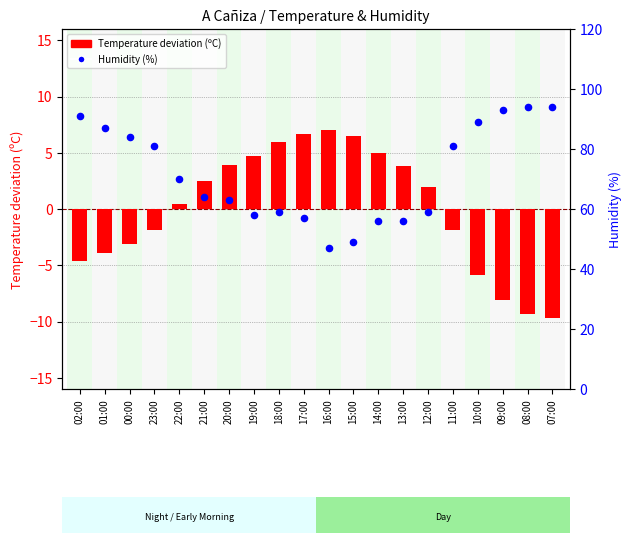

Which series has the largest total across all categories?

Humidity (%)